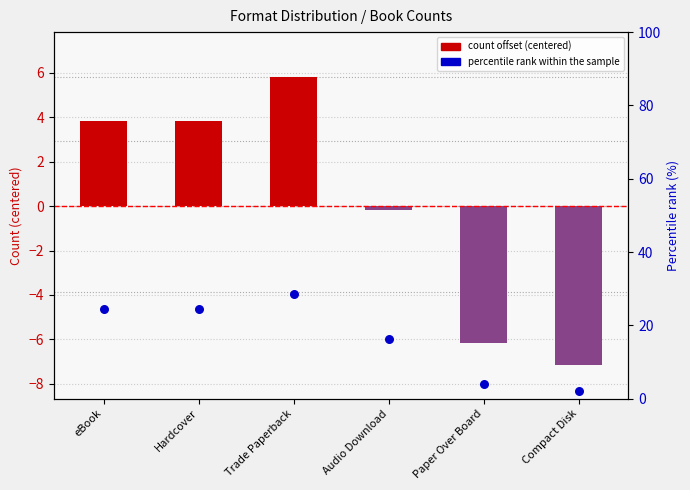

Which series reaches the minimum Y coordinate?

count offset (centered)